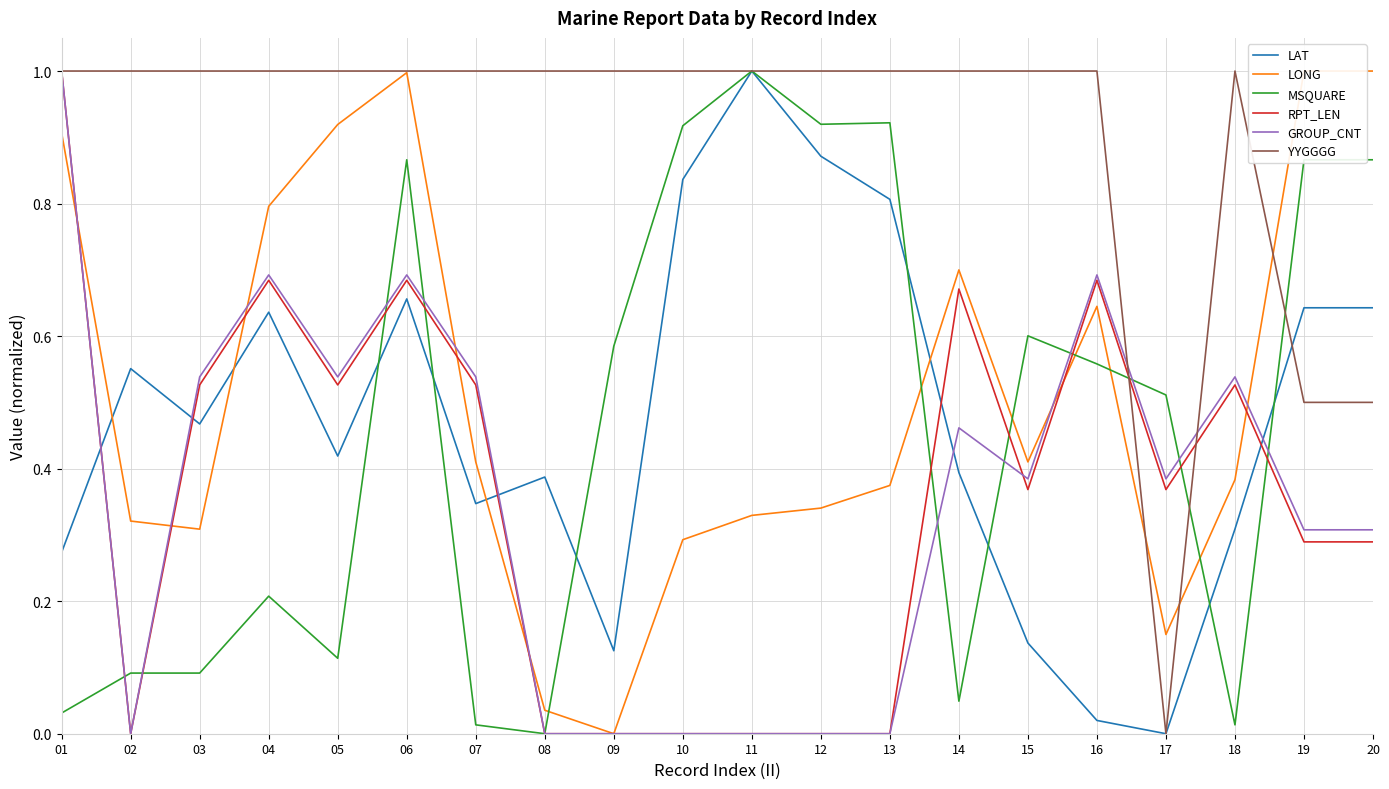

What is the highest value of the YYGGGG series?

1.0